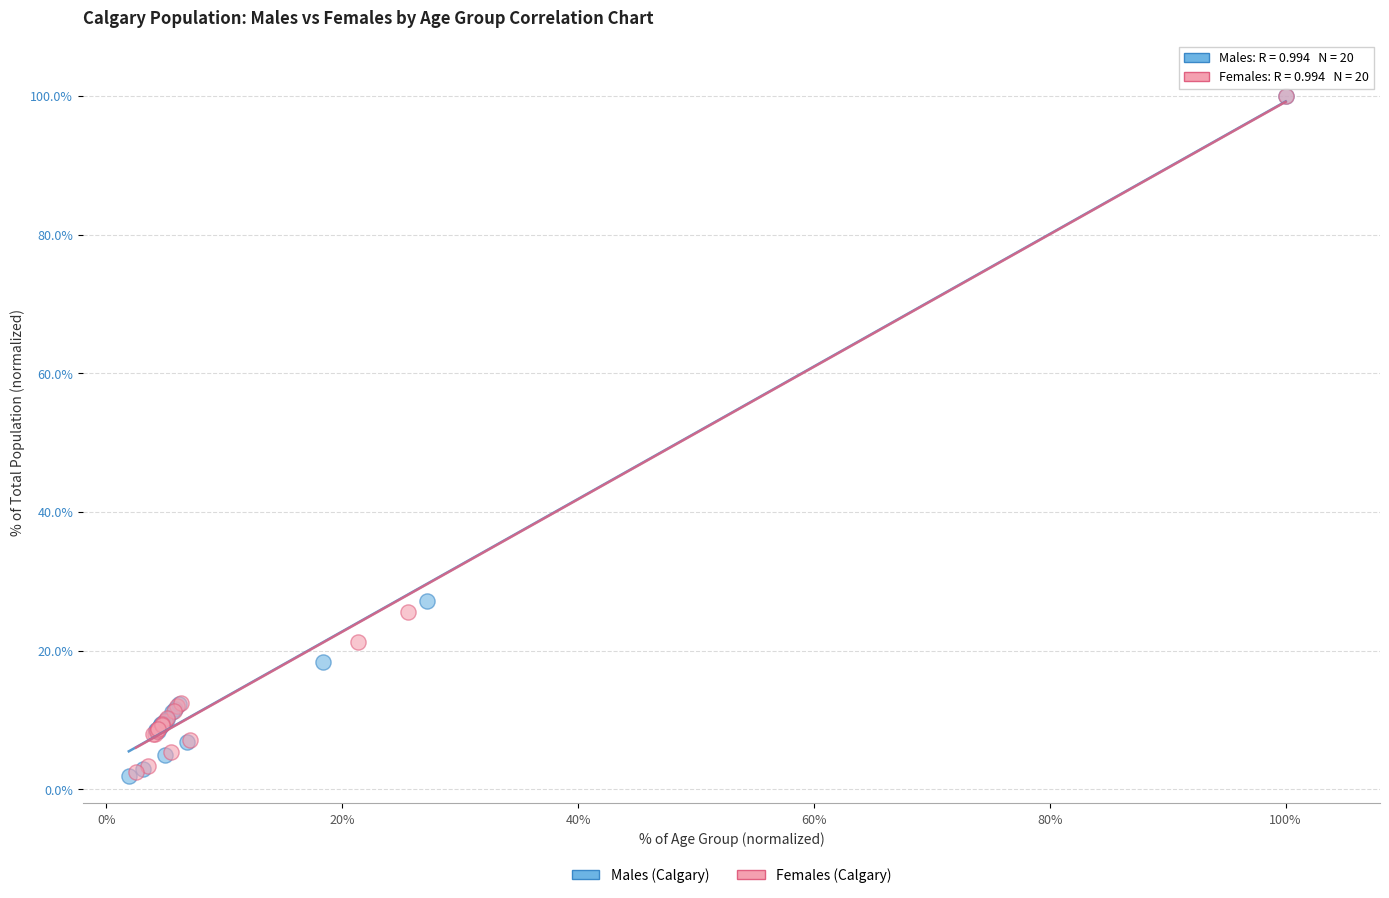

Which series has the widest spread of Y values?

Males (Calgary)